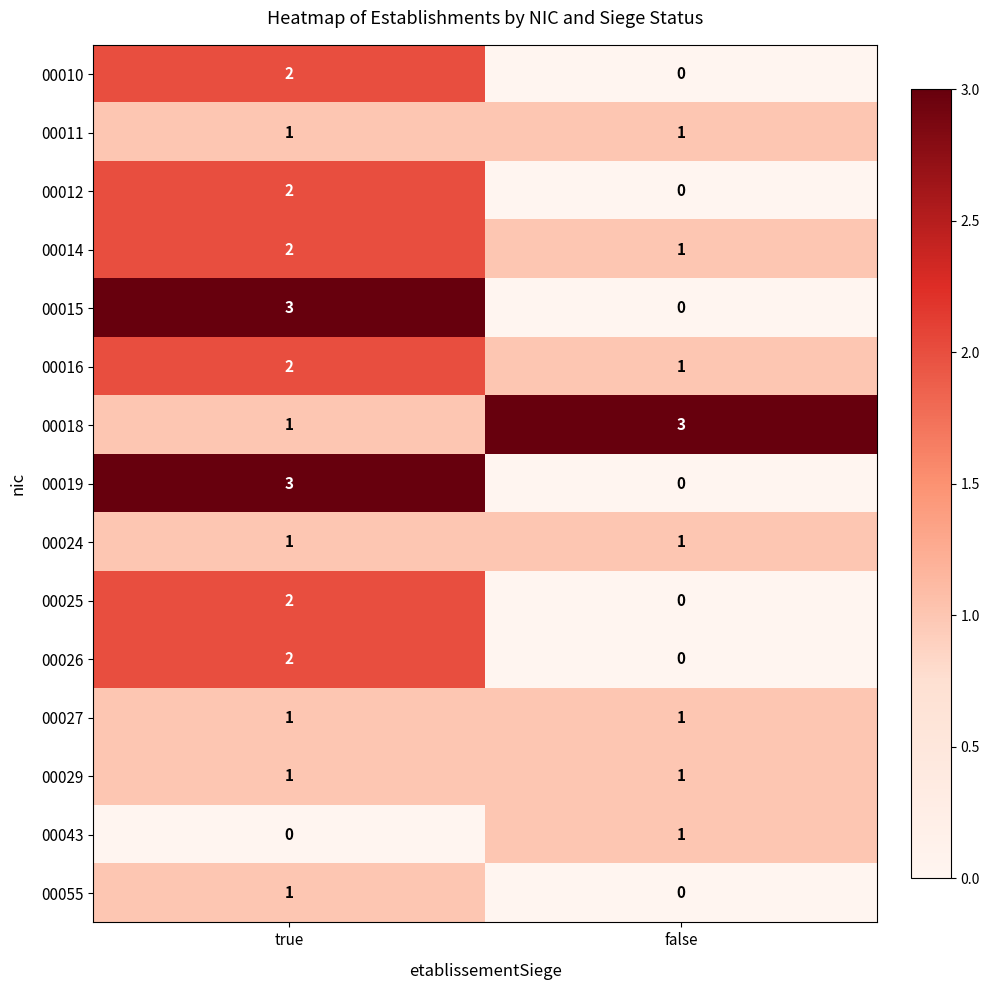

Is it true that 00010 equals 3 at true?

False